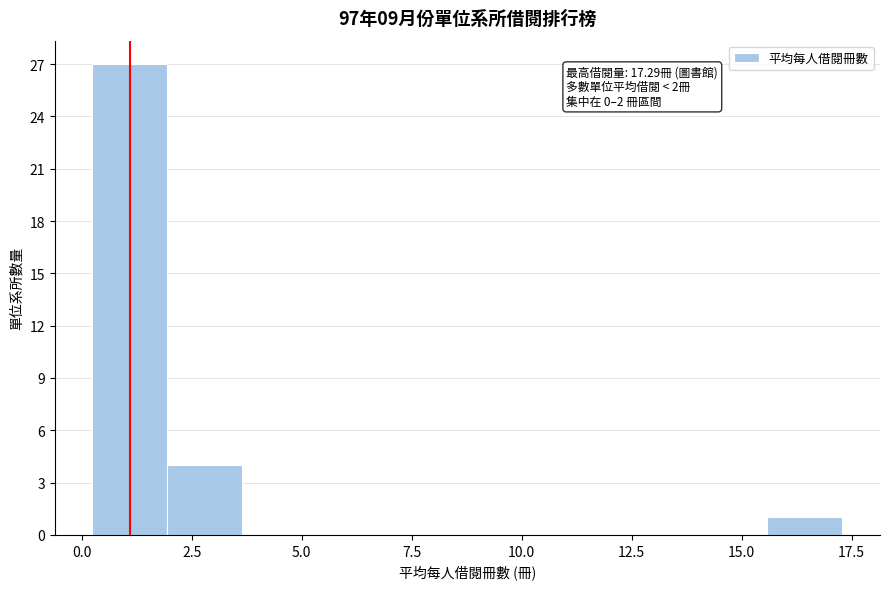

Read against the x-axis, roughly where is the centre of the tallest bar?

1.0